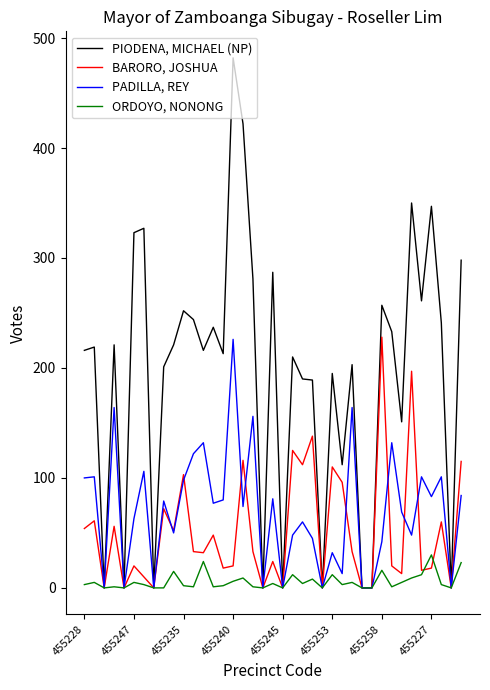

What is the sum of all ORDOYO, NONONG values?

225